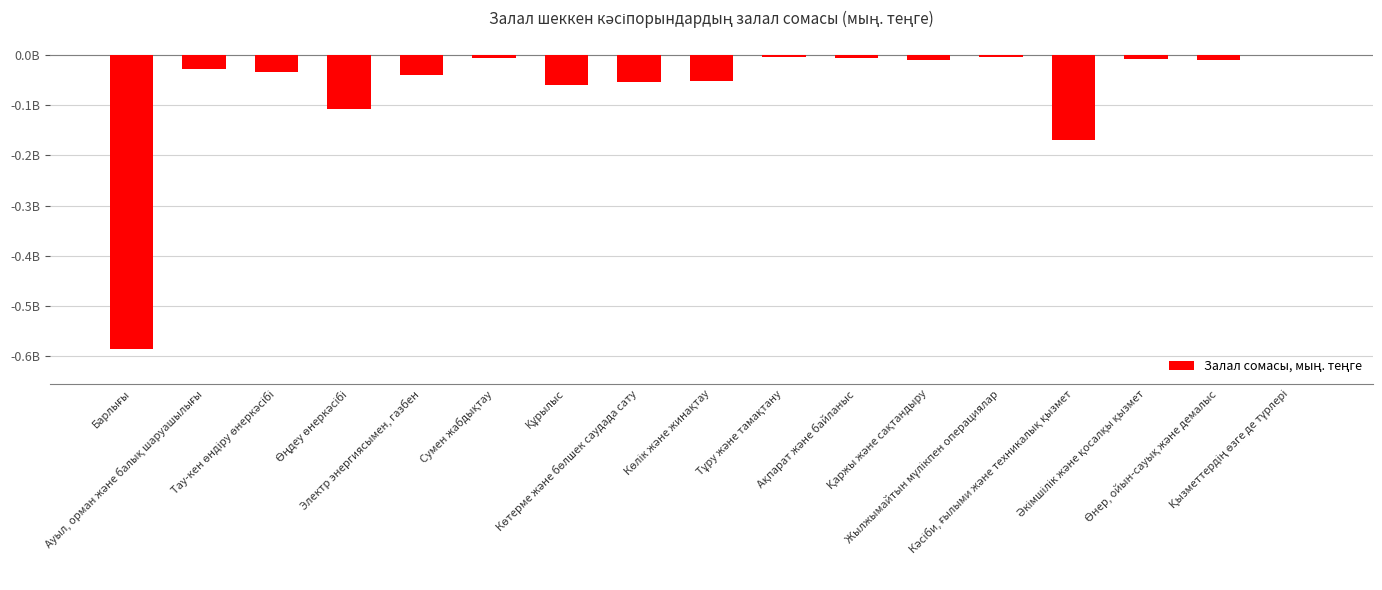

How many distinct data groups are displayed?

1